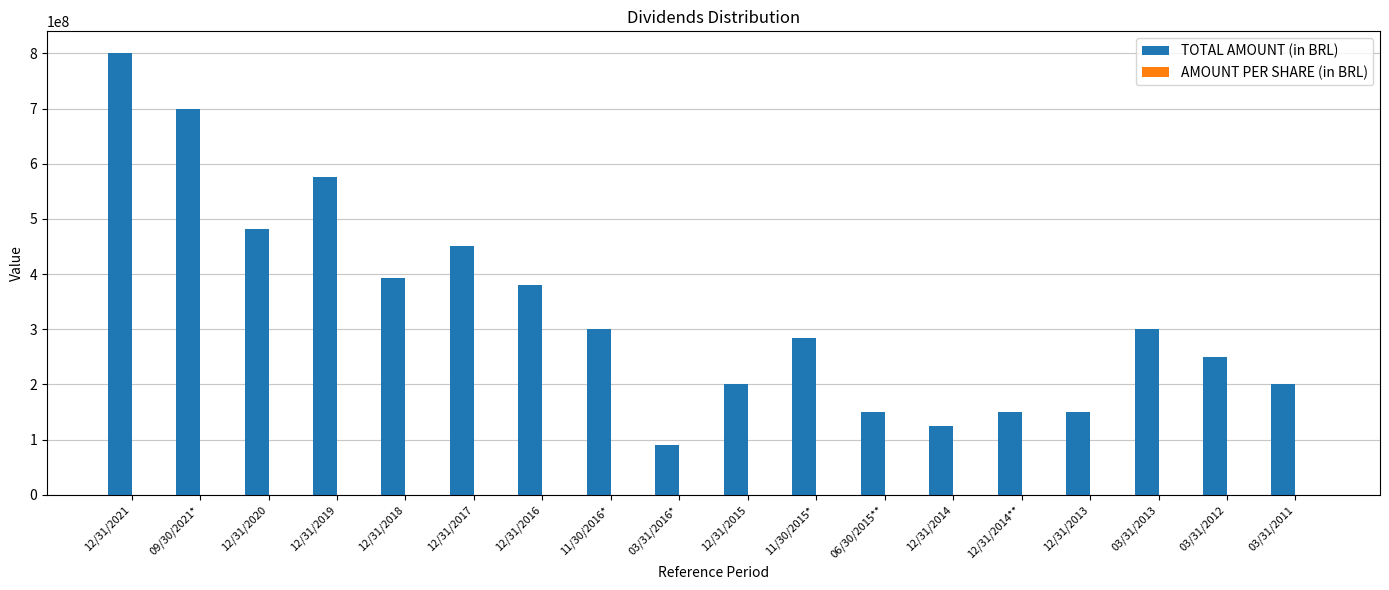

What is the greatest value displayed?

799975472.3